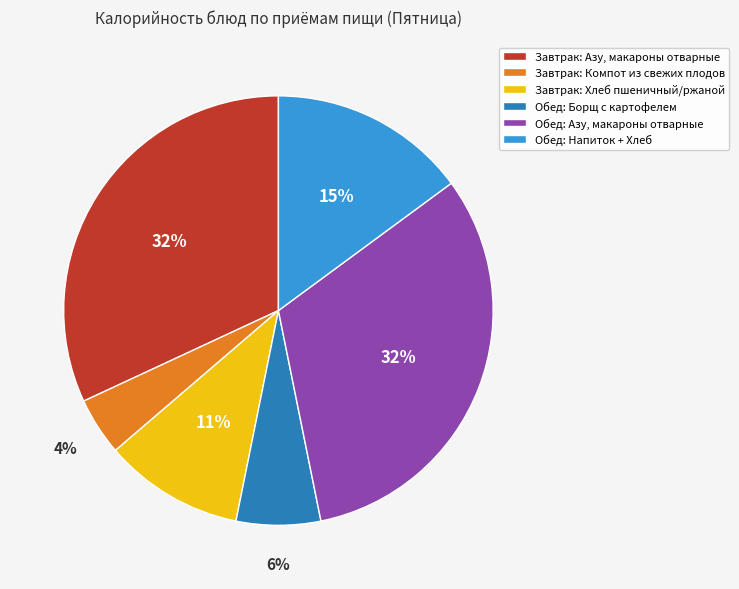

To the nearest percent, what is the difference between the largest and smallest slice percentages?

28%